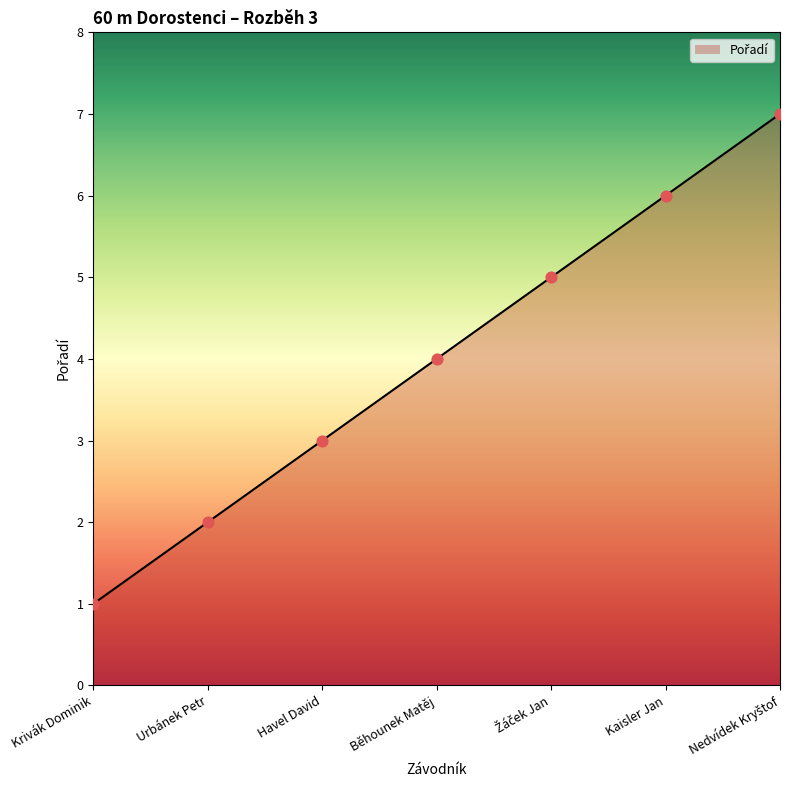

Between Urbánek Petr and Kaisler Jan, which is larger?

Kaisler Jan